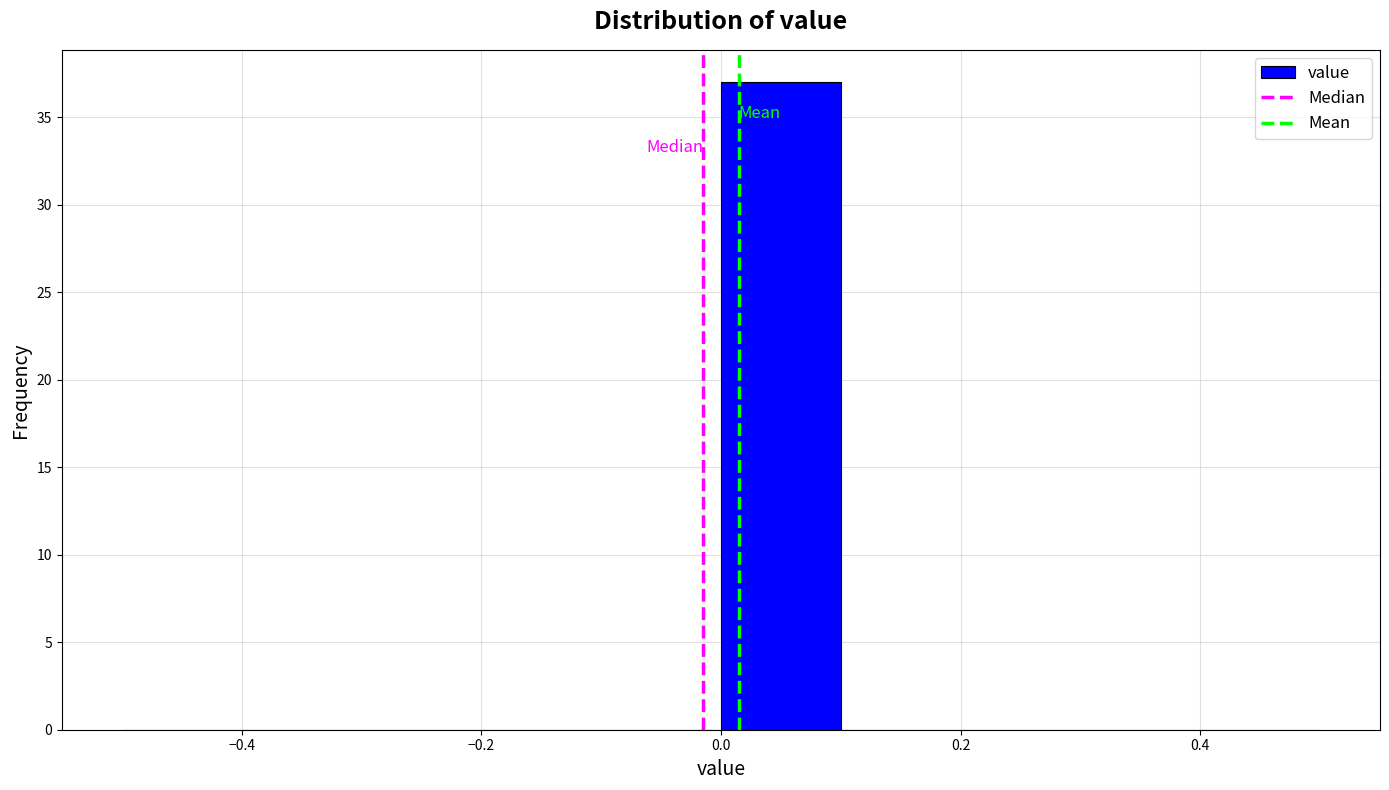

Reading left to right, list every bar in this chart as the range it spans on the x-axis followed by its height. The values are not printed on the chart, so give them approximately, as read against the axis.

-0.5 to -0.4: 0
-0.4 to -0.3: 0
-0.3 to -0.2: 0
-0.2 to -0.1: 0
-0.1 to 0.0: 0
0.0 to 0.1: 37
0.1 to 0.2: 0
0.2 to 0.3: 0
0.3 to 0.4: 0
0.4 to 0.5: 0